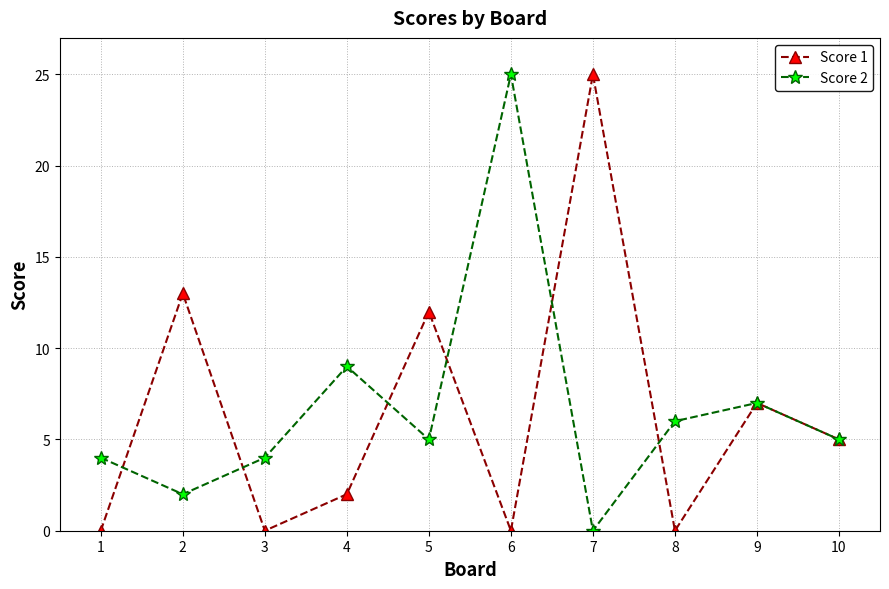

Rank the series at 8 from highest to lowest value.

Score 2, Score 1